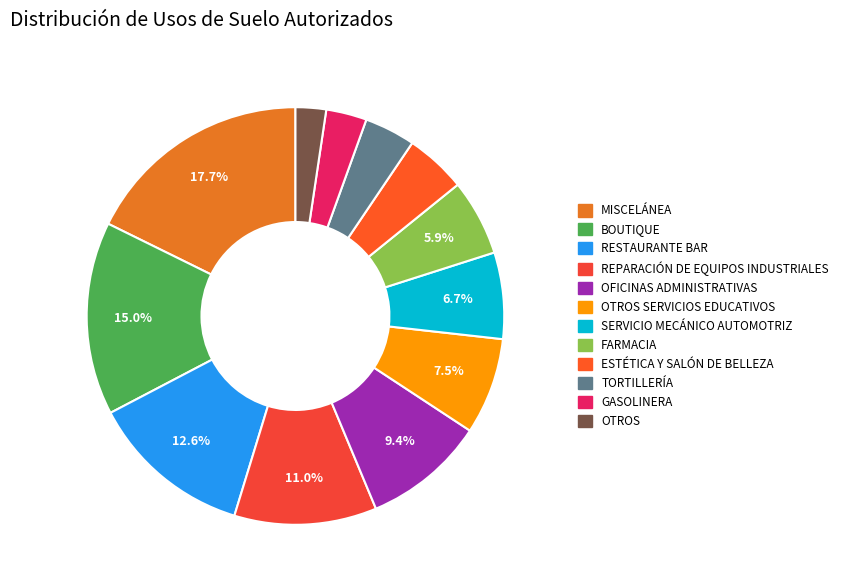

Count the number of slices in the pie.

12